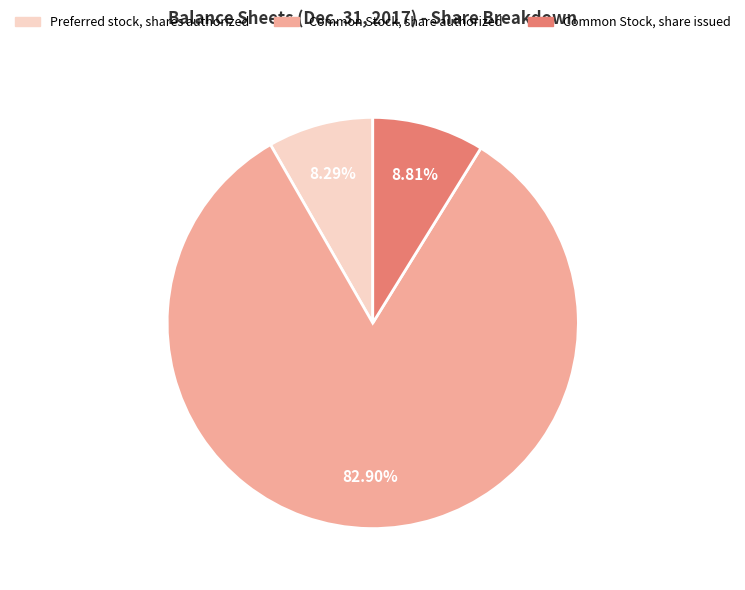

Is there a majority slice in this chart?

Yes